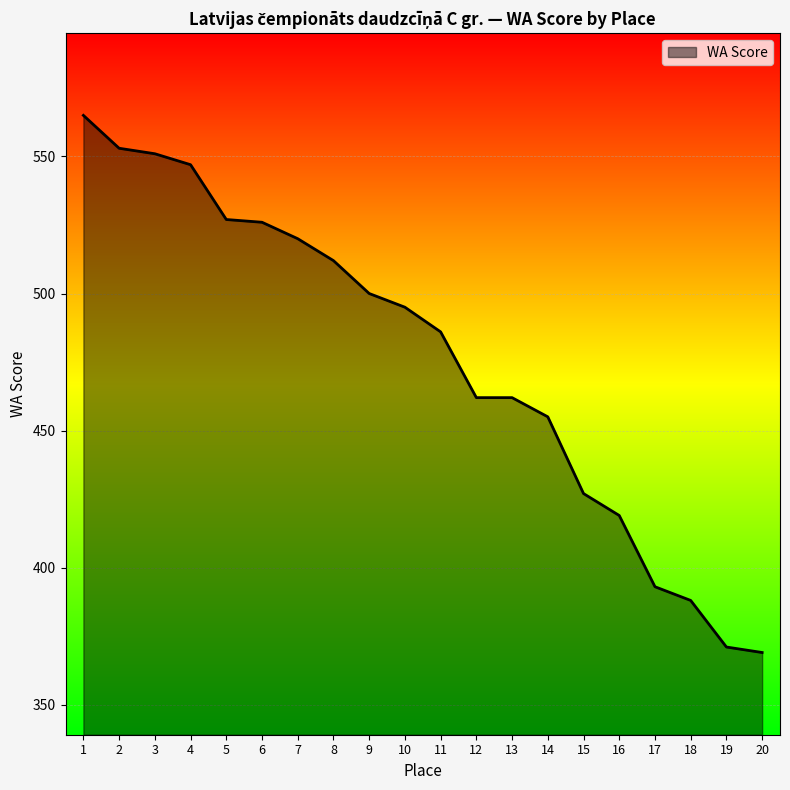

What is the ratio of the value at 3 to the value at 2?

1.0